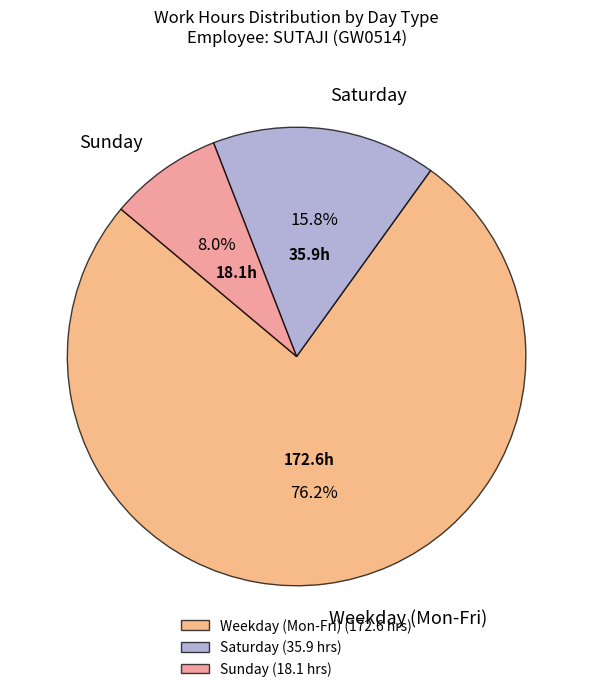

Is there a majority slice in this chart?

Yes